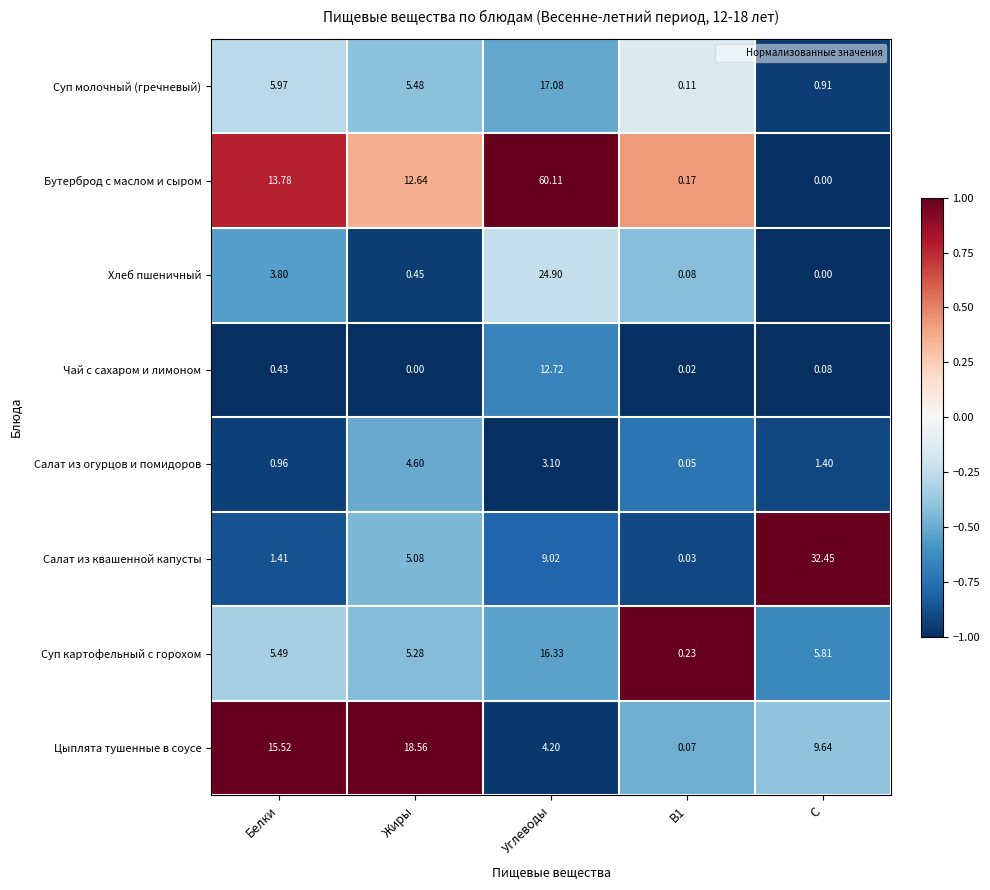

Where does the Суп картофельный с горохом series first go above 5?

Белки